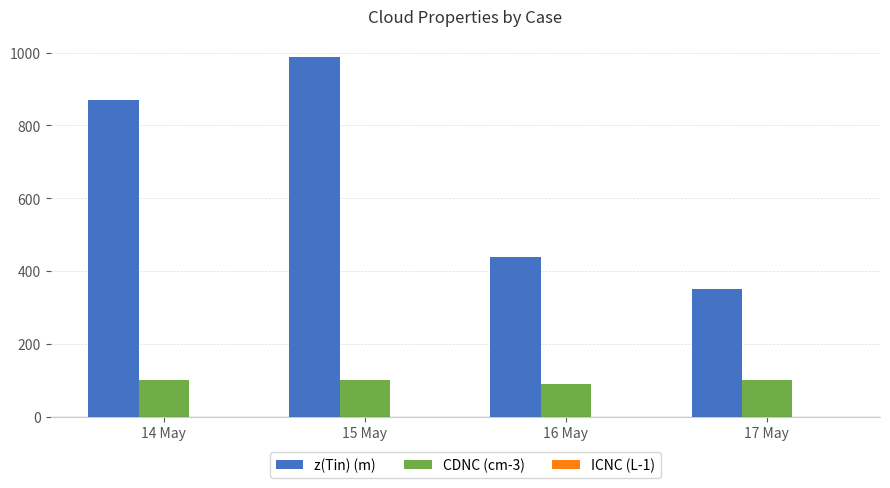

Is the value of CDNC (cm-3) at 17 May greater than the value of z(Tin) (m) at 17 May?

No